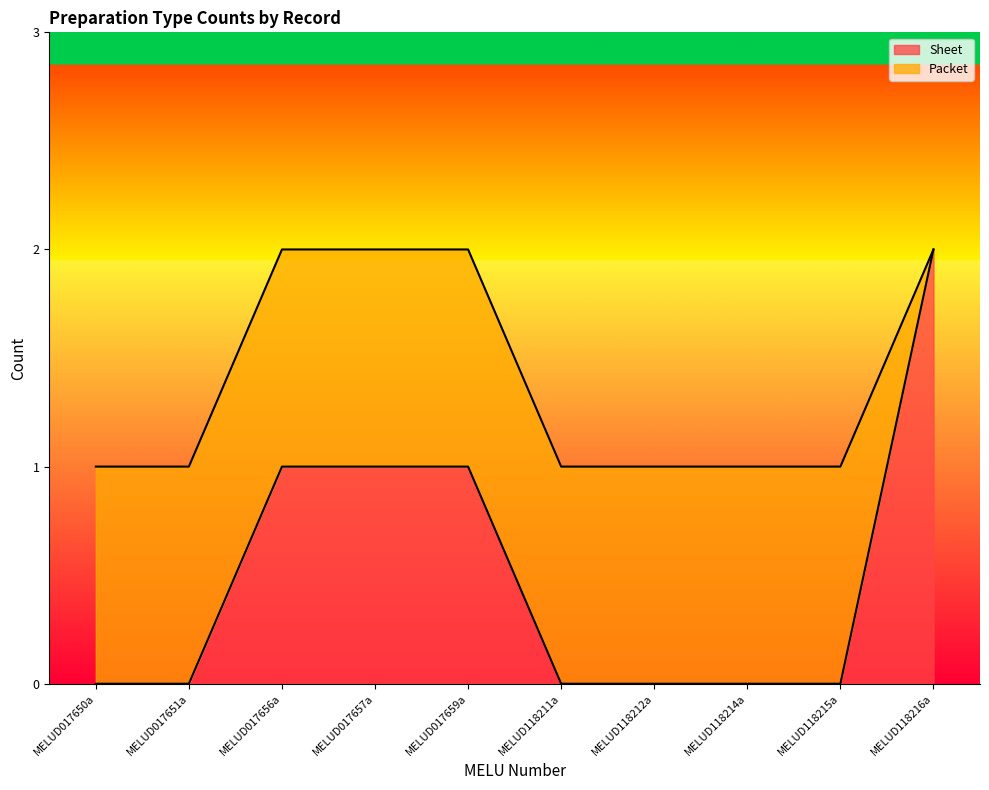

How many positive values are there?

4